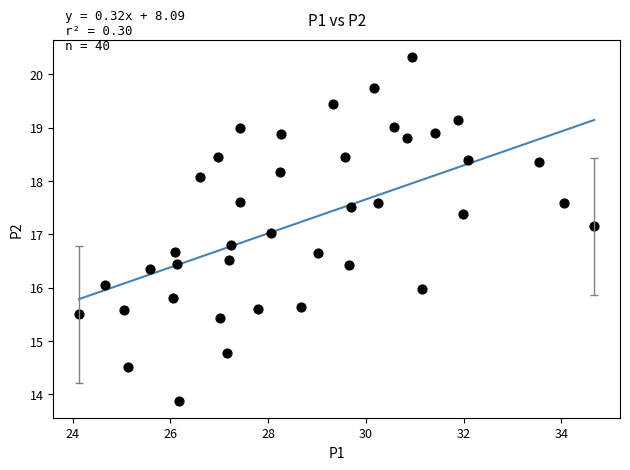

What is the range of X values (max minus min)?

10.5